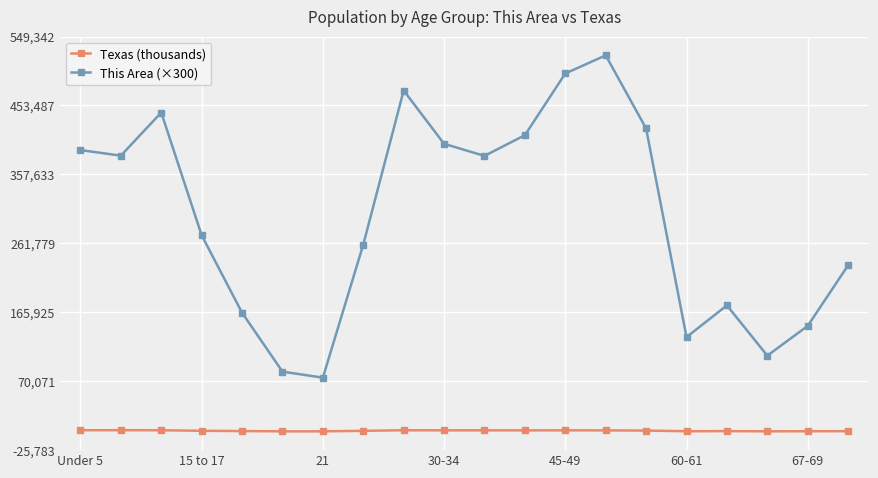

Which series has the widest spread of values?

This Area (×300)